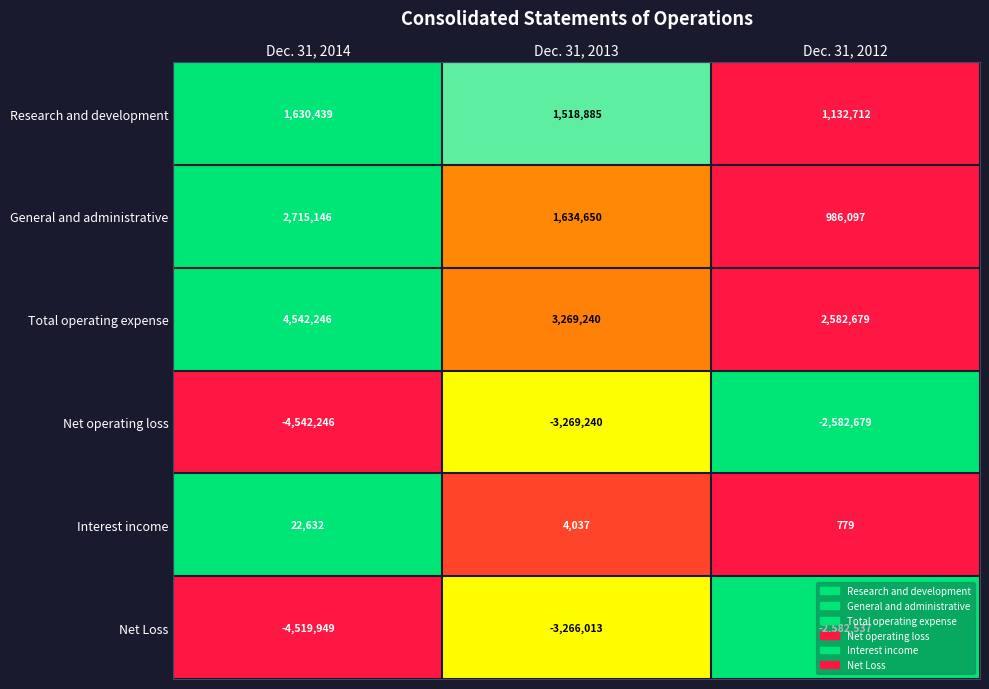

What is the difference between the Interest income values at Dec. 31, 2012 and Dec. 31, 2013?

3258